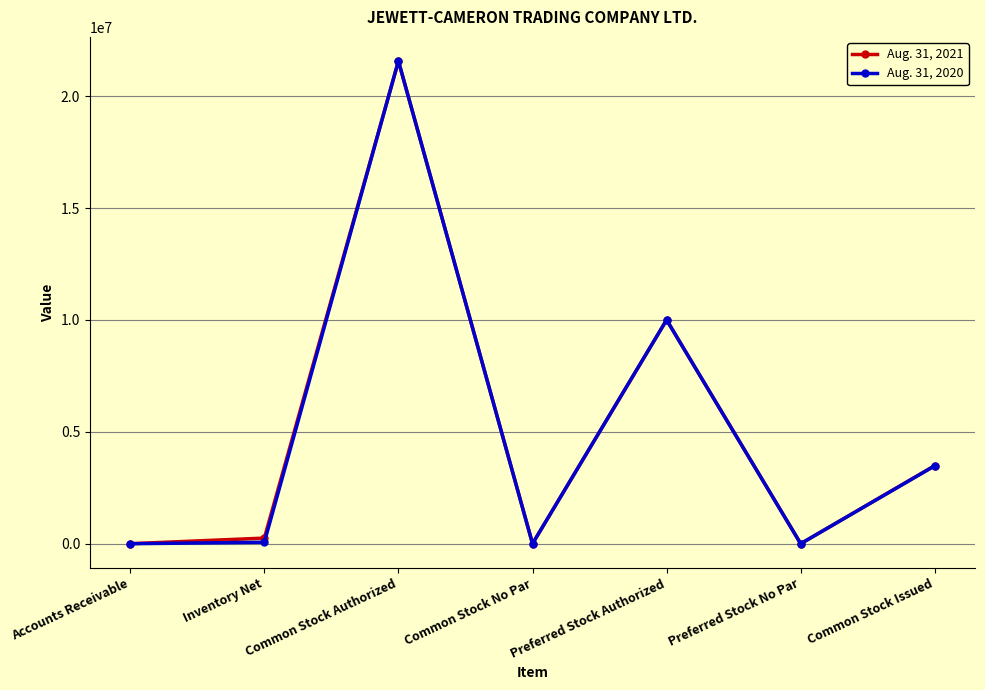

Rank the series by their average value, from highest to lowest.

Aug. 31, 2021, Aug. 31, 2020